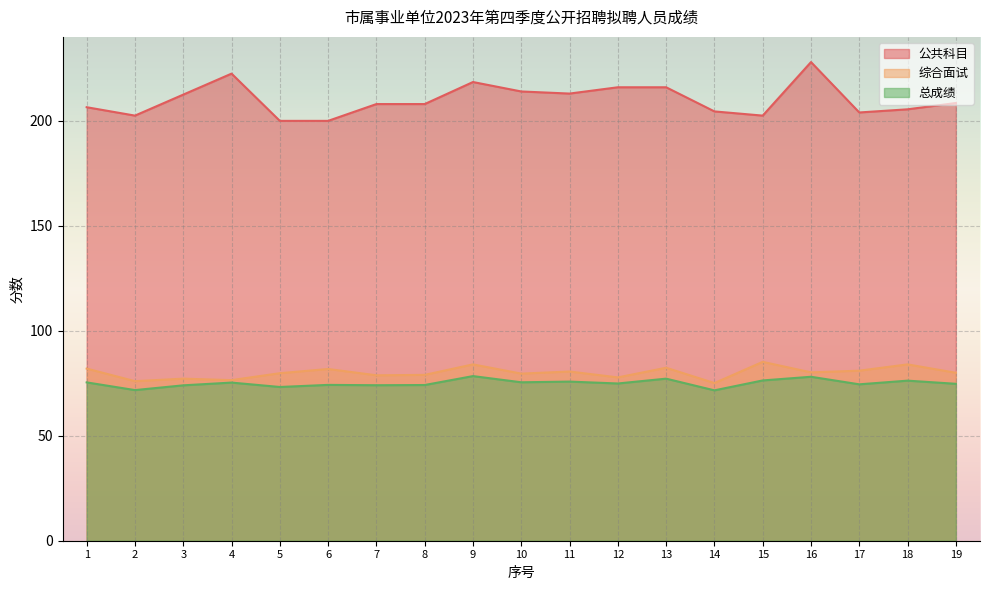

Reading left to right, what are all the values shown in this chart?

公共科目: 1=206.5	2=202.5	3=212.5	4=222.5	5=200.0	6=200.0	7=208.0	8=208.0	9=218.5	10=214.0	11=213.0	12=216.0	13=216.0	14=204.5	15=202.5	16=228.0	17=204.0	18=205.5	19=208.5
综合面试: 1=82.0	2=76.0	3=77.2	4=76.5	5=79.8	6=81.8	7=78.8	8=79.0	9=84.0	10=79.6	11=80.6	12=77.8	13=82.4	14=75.1	15=85.2	16=80.2	17=81.0	18=84.0	19=80.0
总成绩: 1=75.4	2=71.8	3=74.0	4=75.3	5=73.2	6=74.2	7=74.1	8=74.2	9=78.4	10=75.5	11=75.8	12=74.9	13=77.2	14=71.6	15=76.3	16=78.1	17=74.5	18=76.2	19=74.8